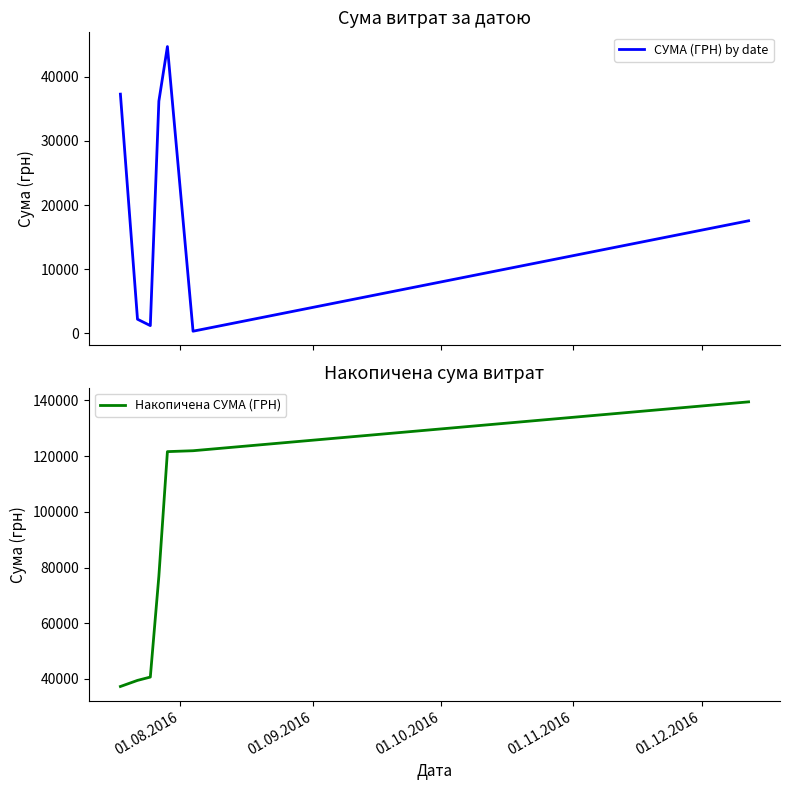

What is the value of the СУМА (ГРН) by date point at the 4th from the left?

36213.0